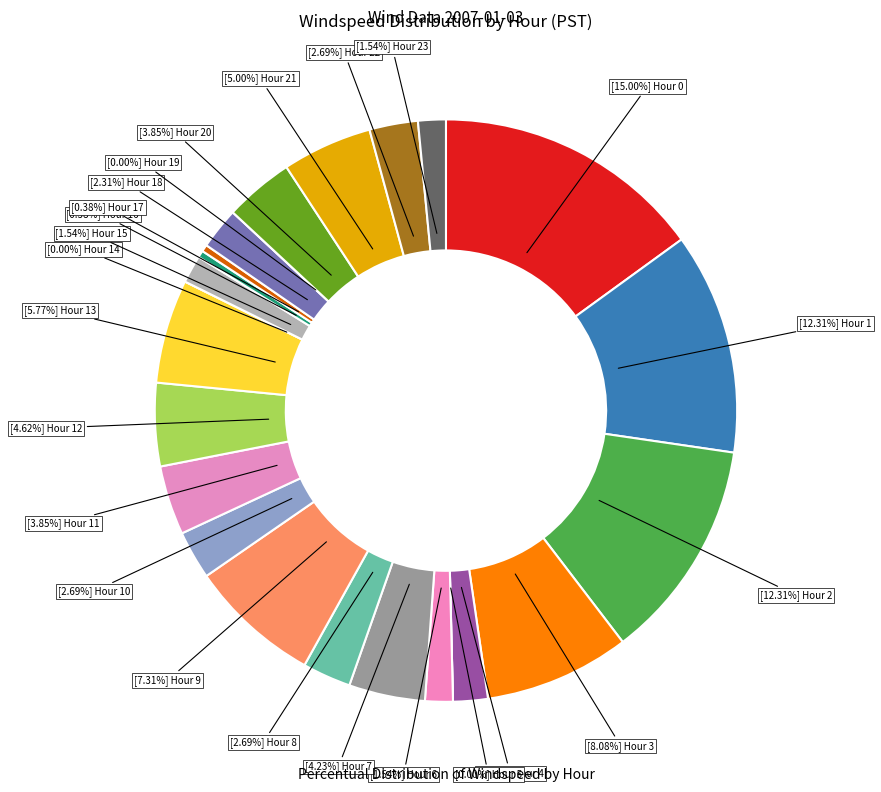

Does Hour 14 represent more than half of the total?

No